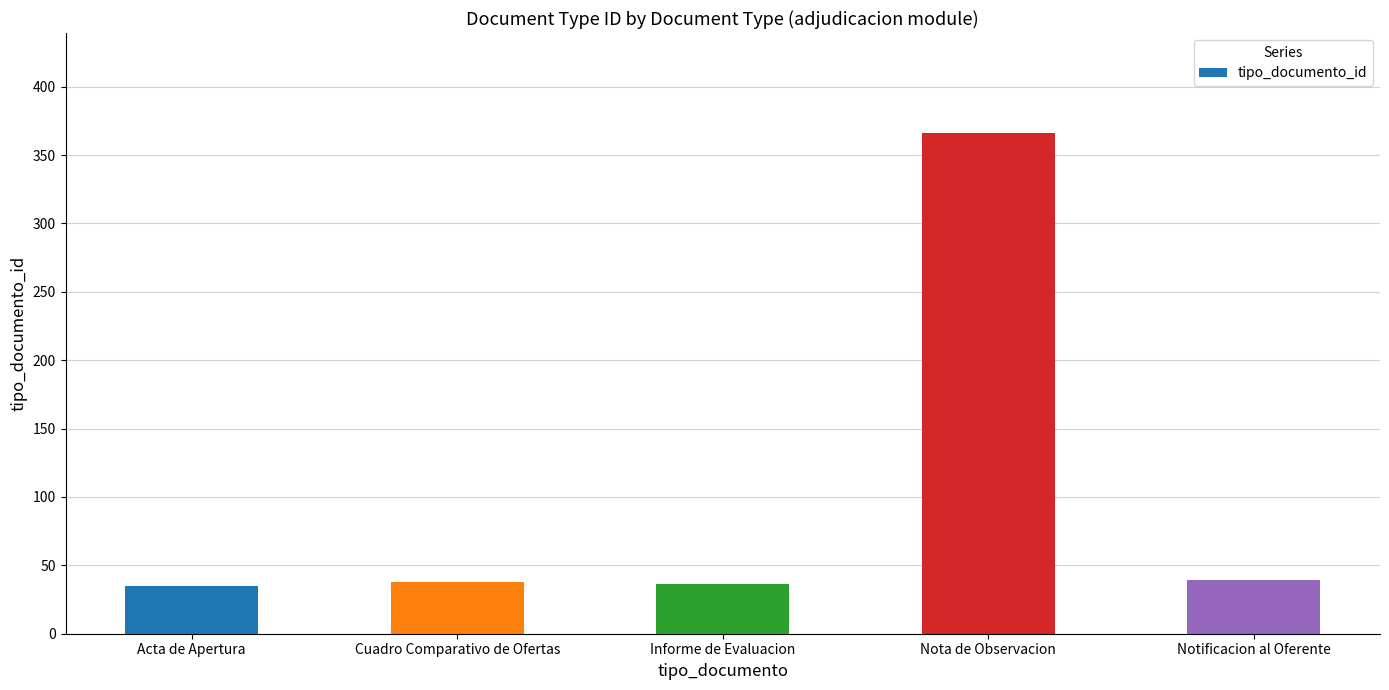

What is the average value?

103